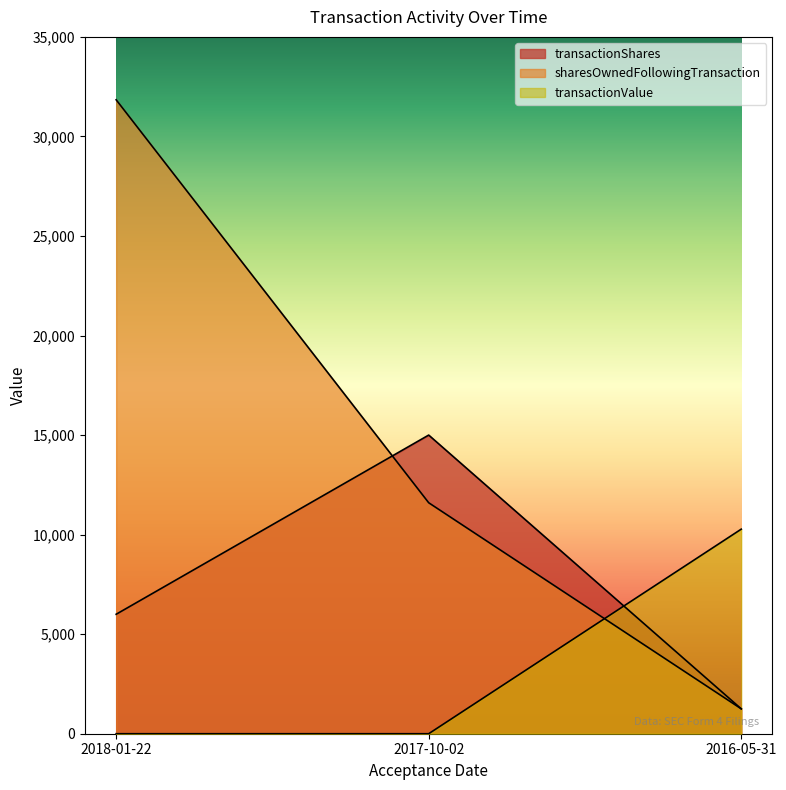

Rank the series by their maximum value, from highest to lowest.

sharesOwnedFollowingTransaction, transactionShares, transactionValue